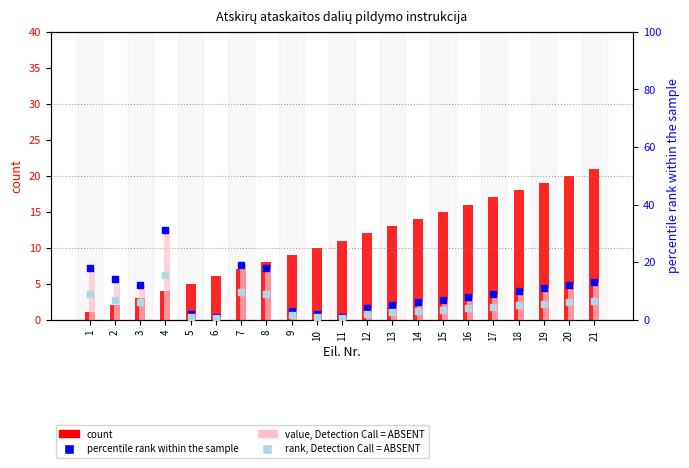

At which category is the sum across all series the highest?

4